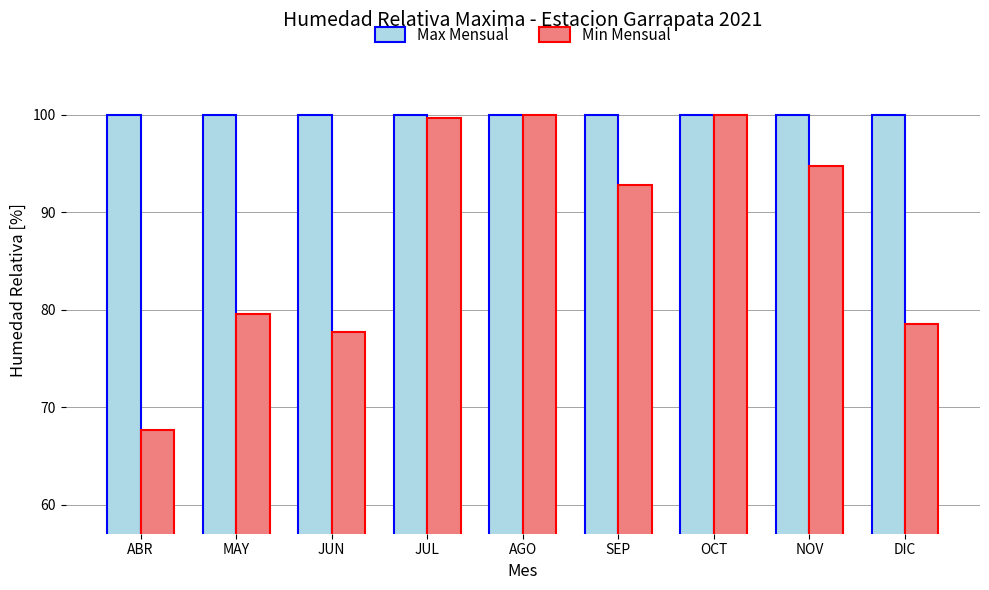

How many categories are shown in the chart?

9